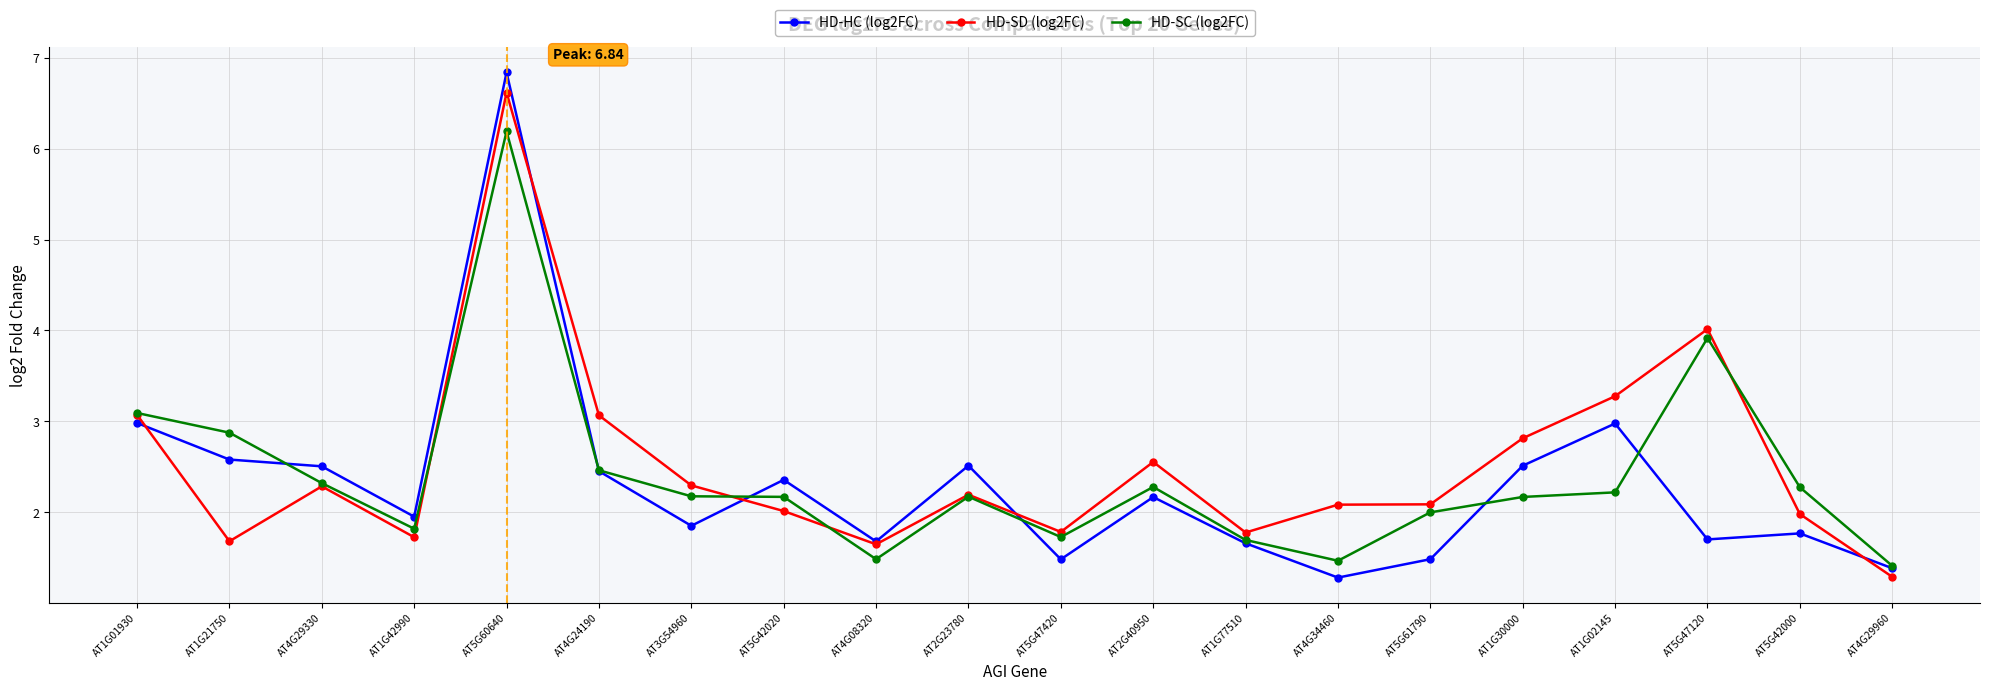

What position from the right is AT1G21750?

19